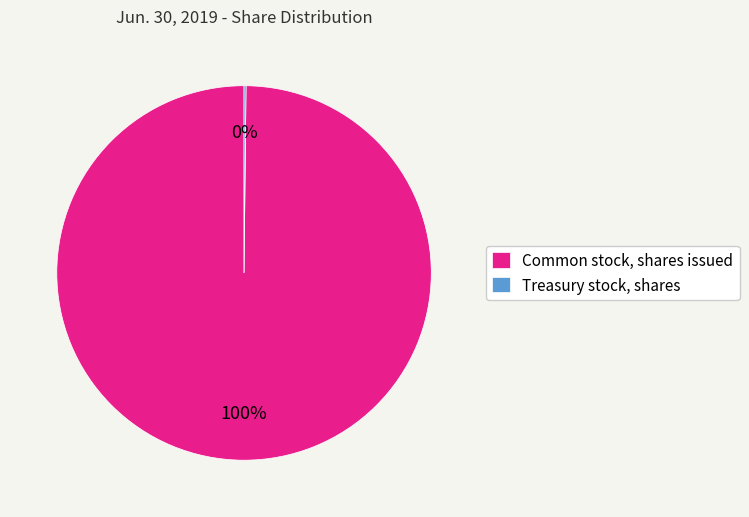

Which category has the biggest portion of the pie?

Common stock, shares issued